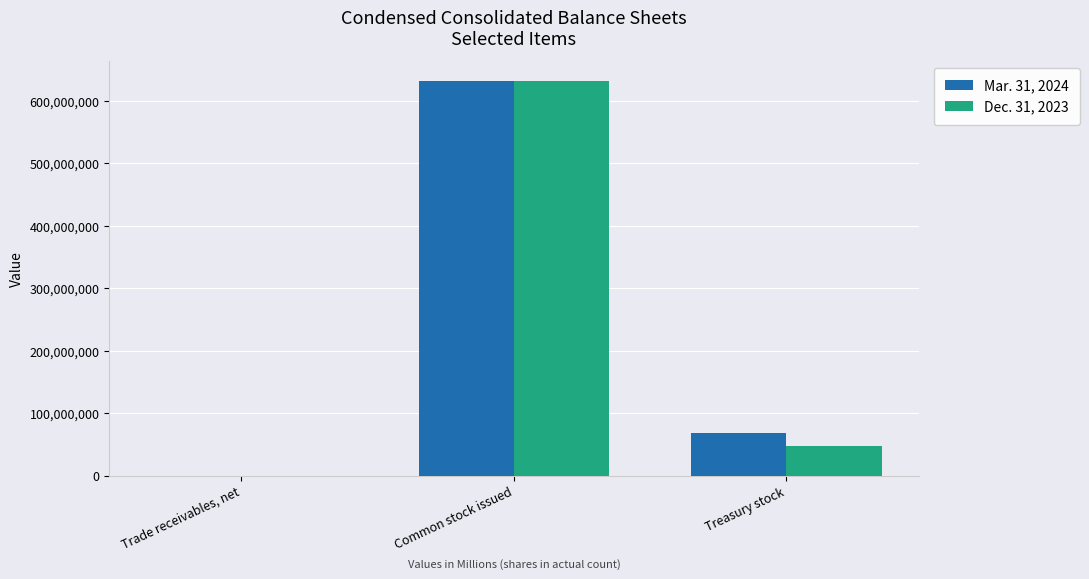

At which label is Mar. 31, 2024 closest to 316000019?

Treasury stock